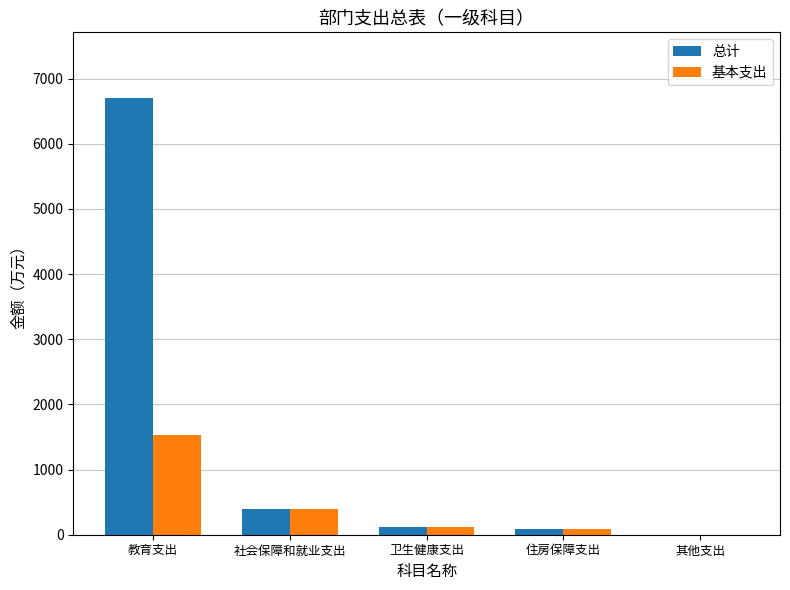

The value of 总计 at 社会保障和就业支出 is 402.3. True or false?

True